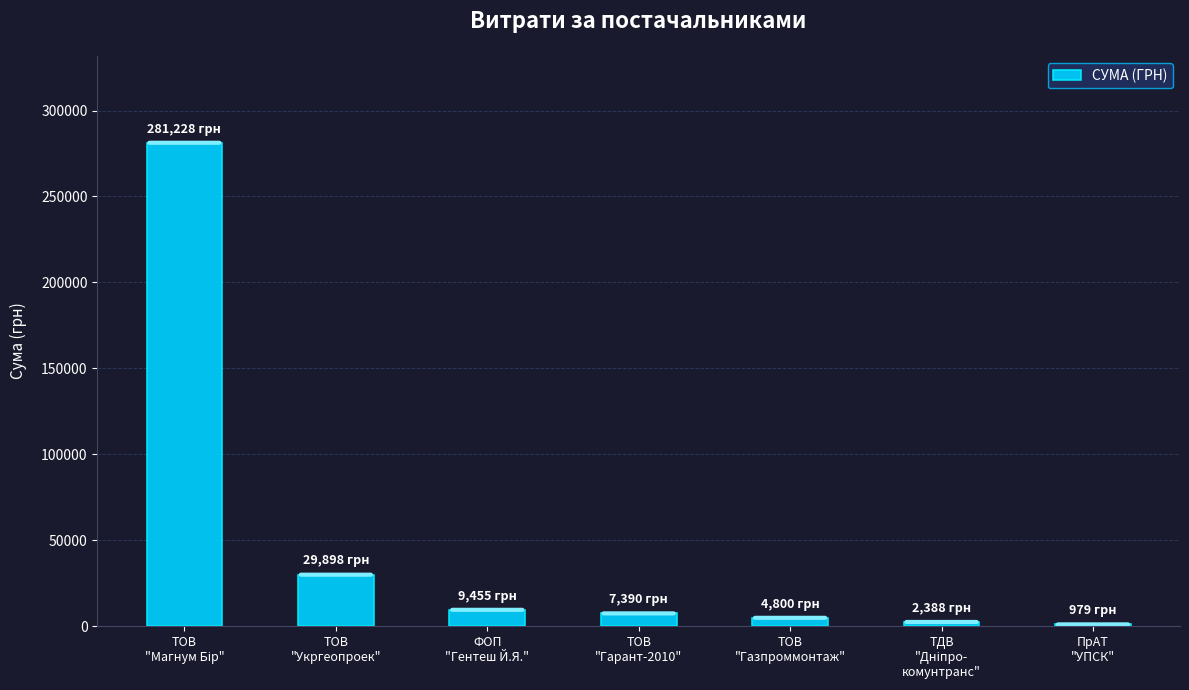

Reading left to right, what are all the values shown in this chart?

281228.0	29898.2	9455.0	7390.0	4800.0	2387.9	979.2